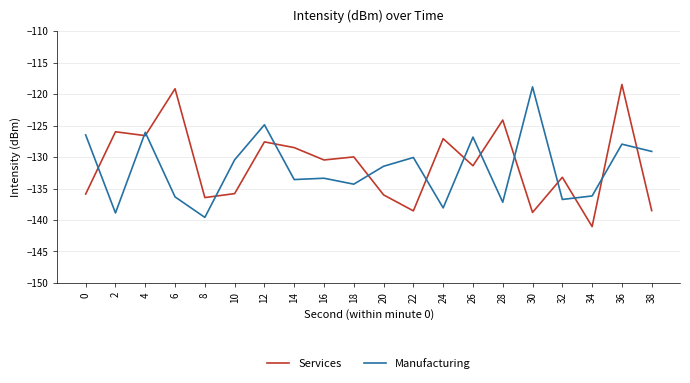

Which series changed the most between 18 and 24?

Manufacturing